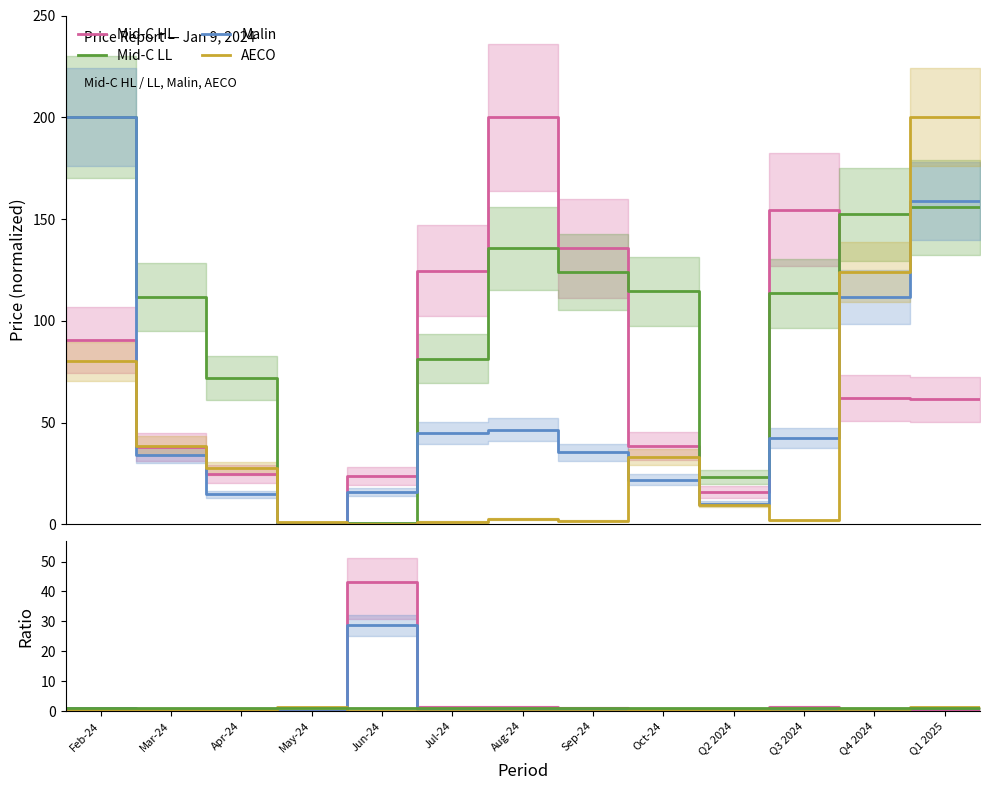

The value of Malin at Aug-24 is 0.3. True or false?

True